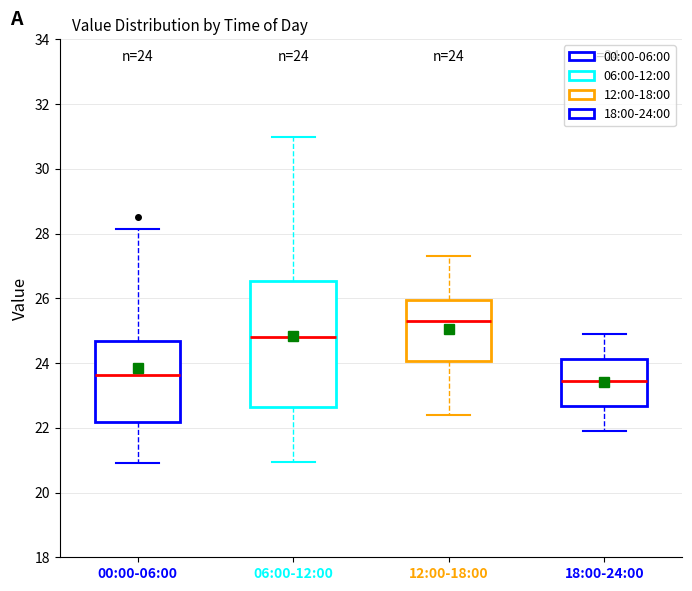

Comparing the boxes themselves (not the whiskers), which one is the tallest?

06:00-12:00